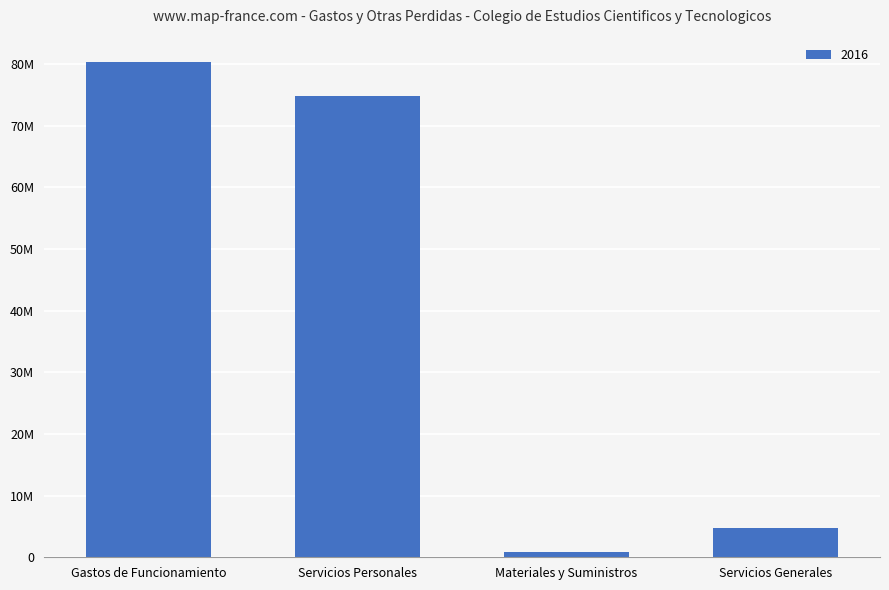

What is the label of the 3rd bar from the left?

Materiales y Suministros